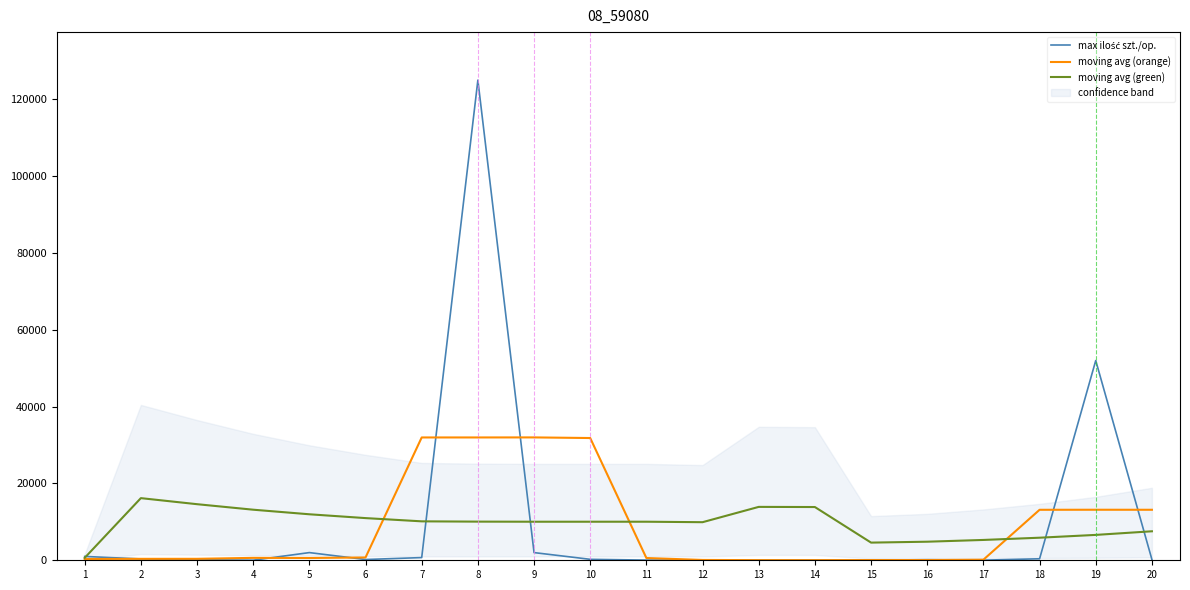

Rank the categories by max ilość szt./op. value from lowest to highest.

13, 4, 14, 17, 12, 15, 11, 3, 16, 6, 20, 10, 2, 18, 7, 1, 5, 9, 19, 8